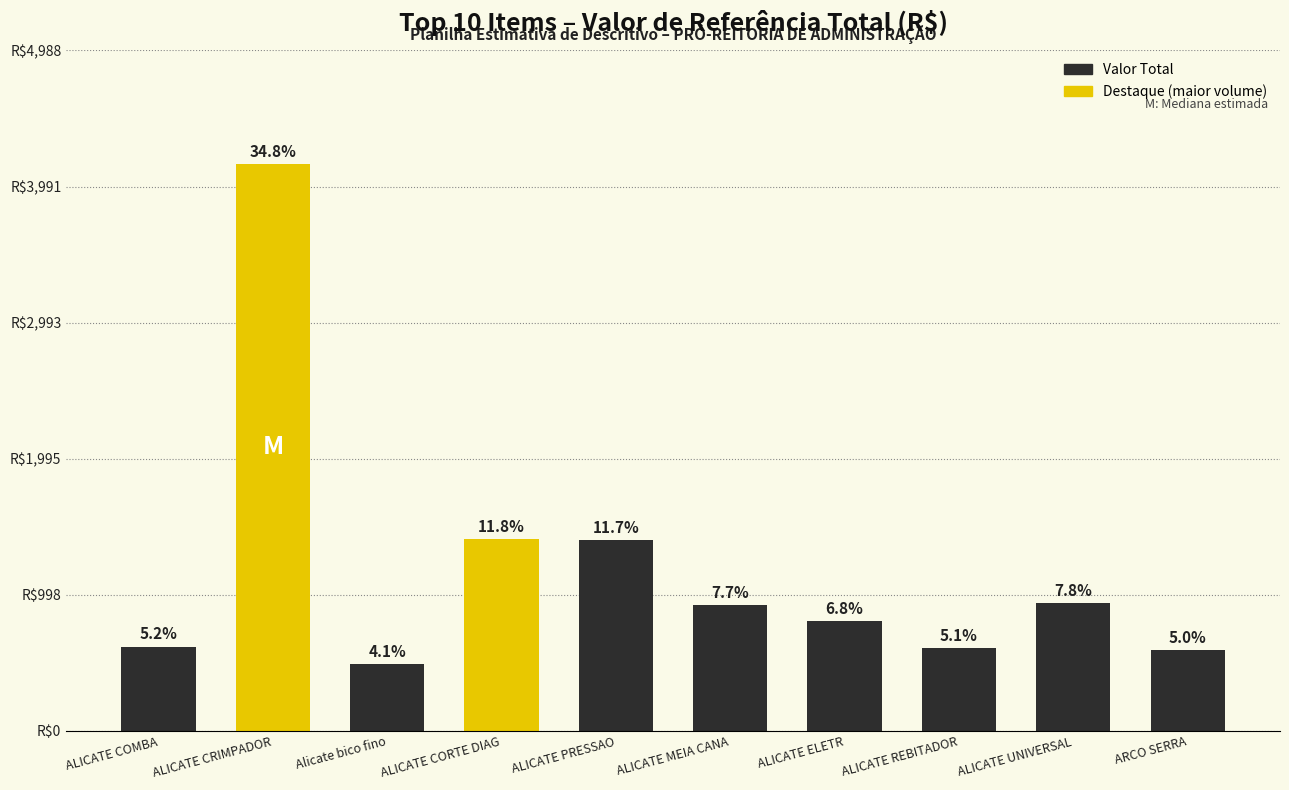

What is the ratio of the value at ALICATE CORTE DIAG to the value at ALICATE MEIA CANA?

1.5